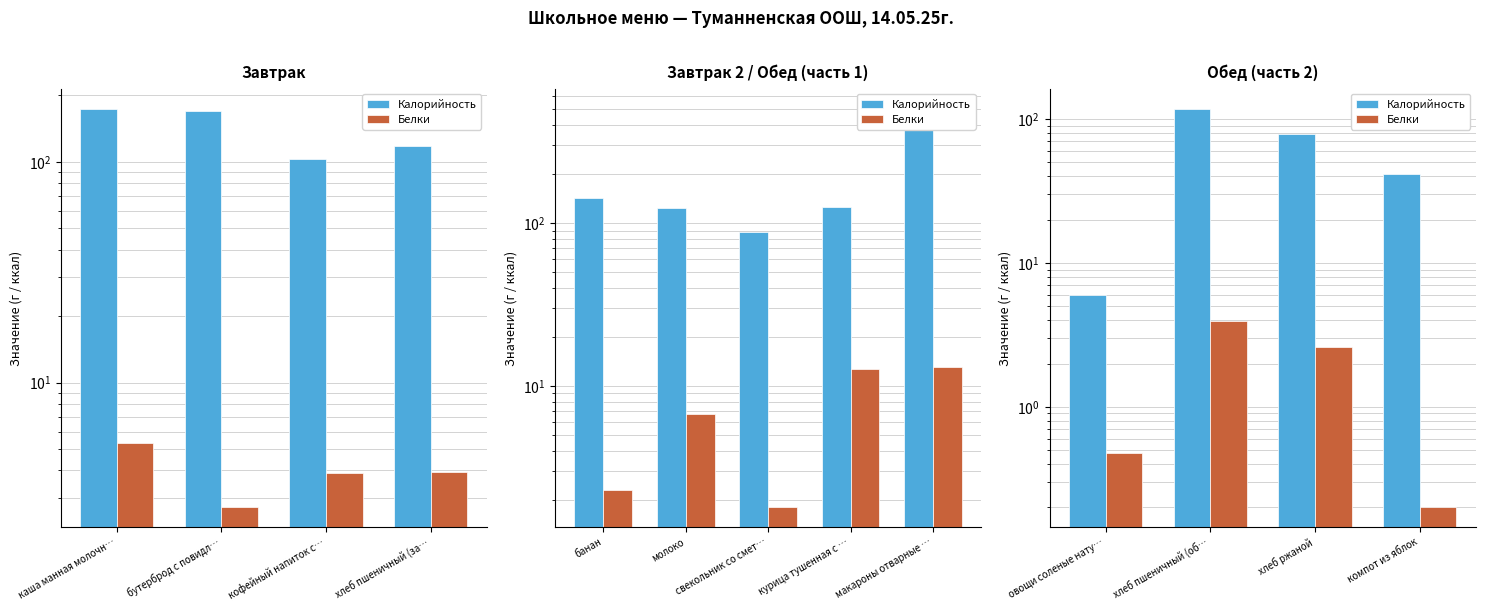

Which series changed the most between хлеб пшеничный (об… and компот из яблок?

Калорийность